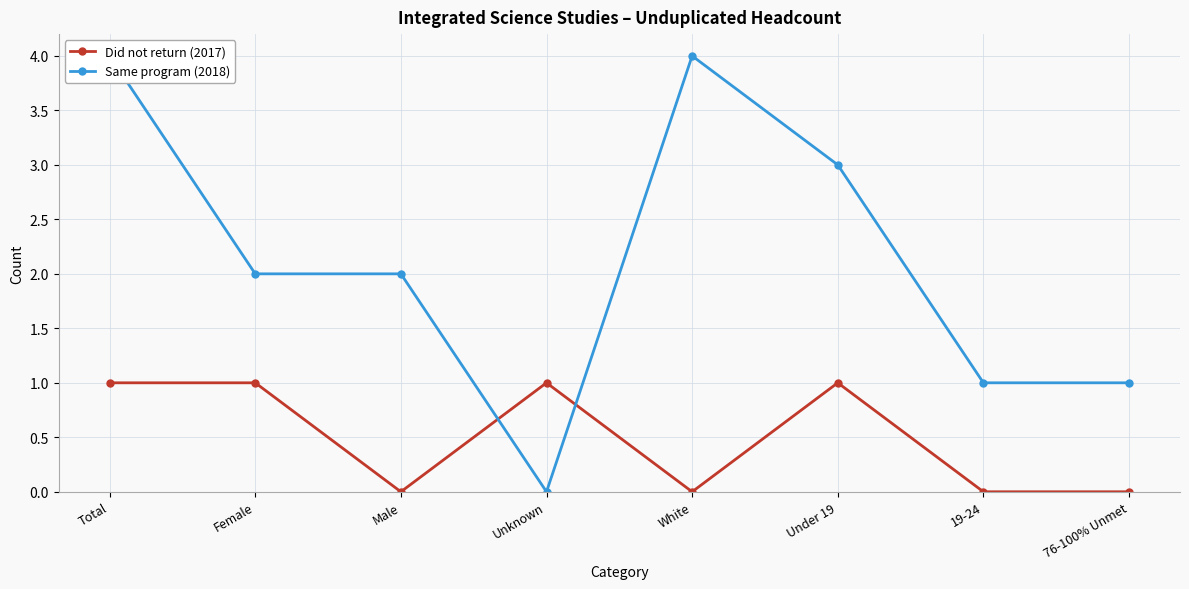

What is the spread (max minus min) of values at 76-100% Unmet?

1